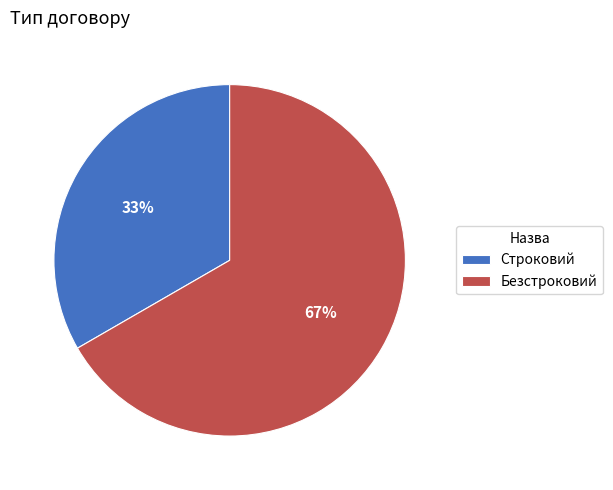

Which slice is the smallest?

Строковий